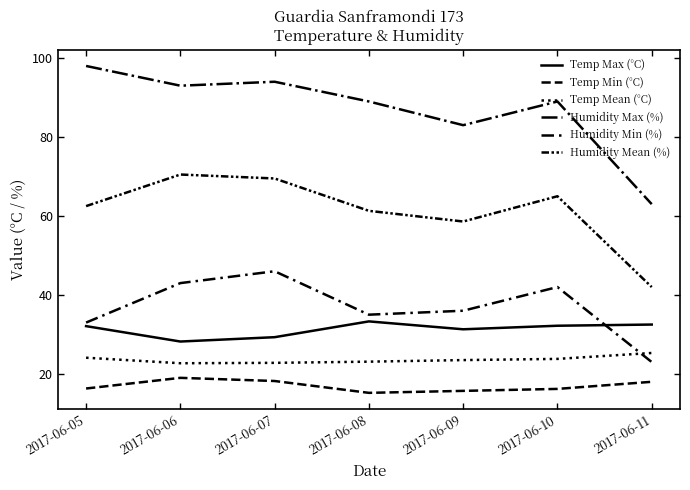

Count the number of categories in the chart.

7